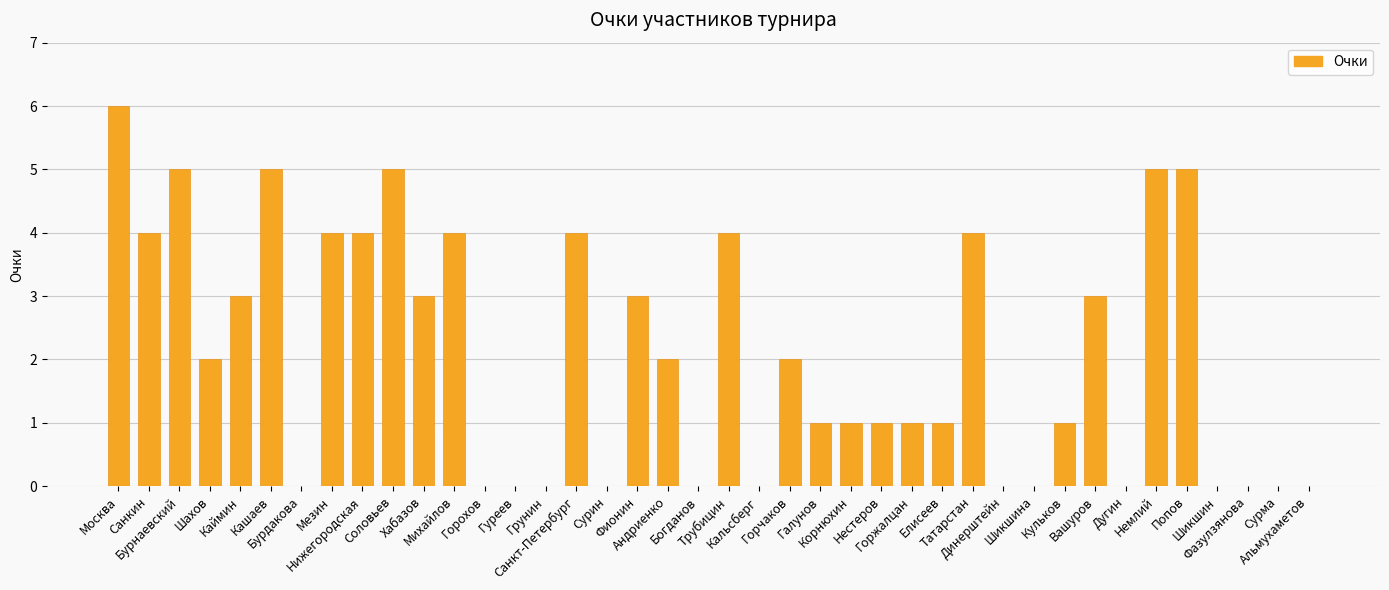

What is the greatest value displayed?

6